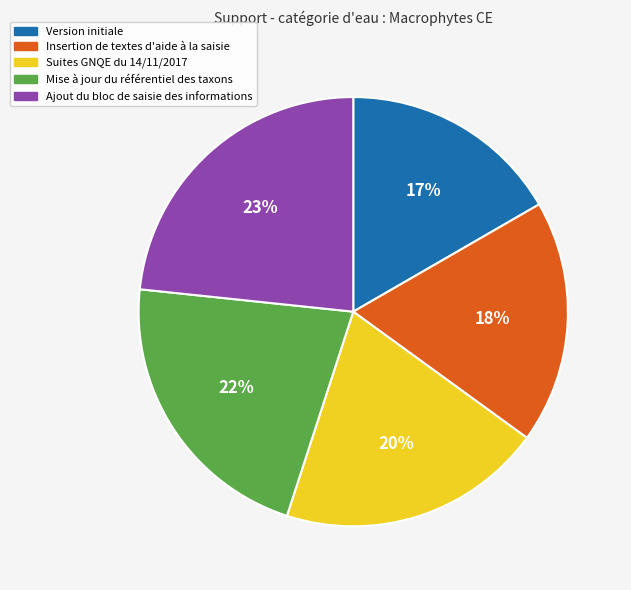

Rank the categories by value from highest to lowest.

Ajout du bloc de saisie des informations, Mise à jour du référentiel des taxons, Suites GNQE du 14/11/2017, Insertion de textes d'aide à la saisie, Version initiale